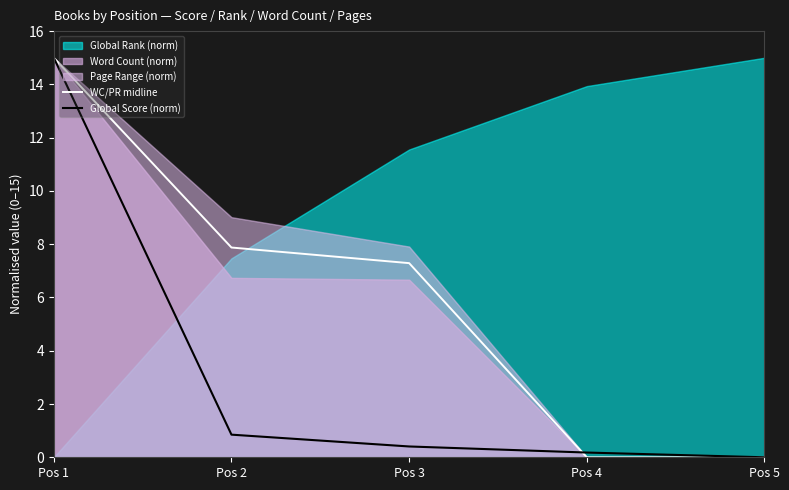

After their last crossing, which series has the higher values: Global Score (norm) or WC/PR midline?

Global Score (norm)